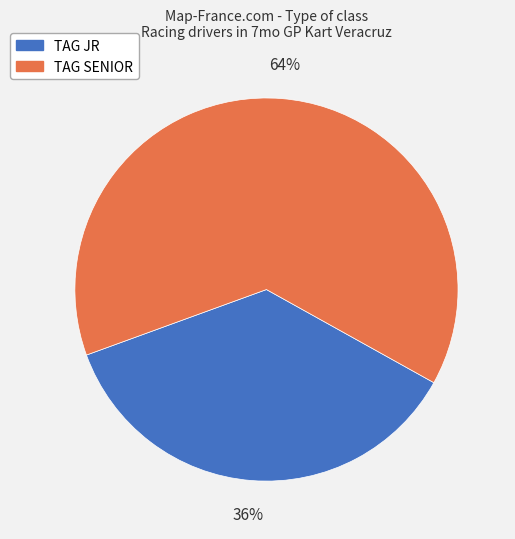

Between TAG SENIOR and TAG JR, which is larger?

TAG SENIOR